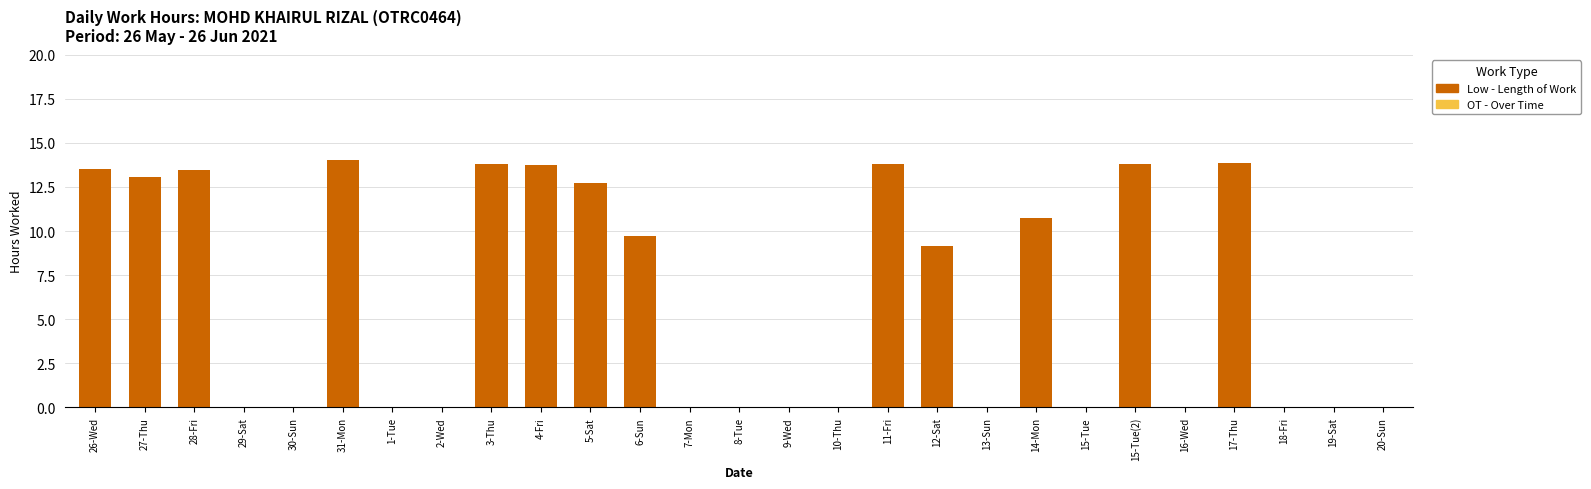

Between 26-Wed and 9-Wed, which is larger?

26-Wed